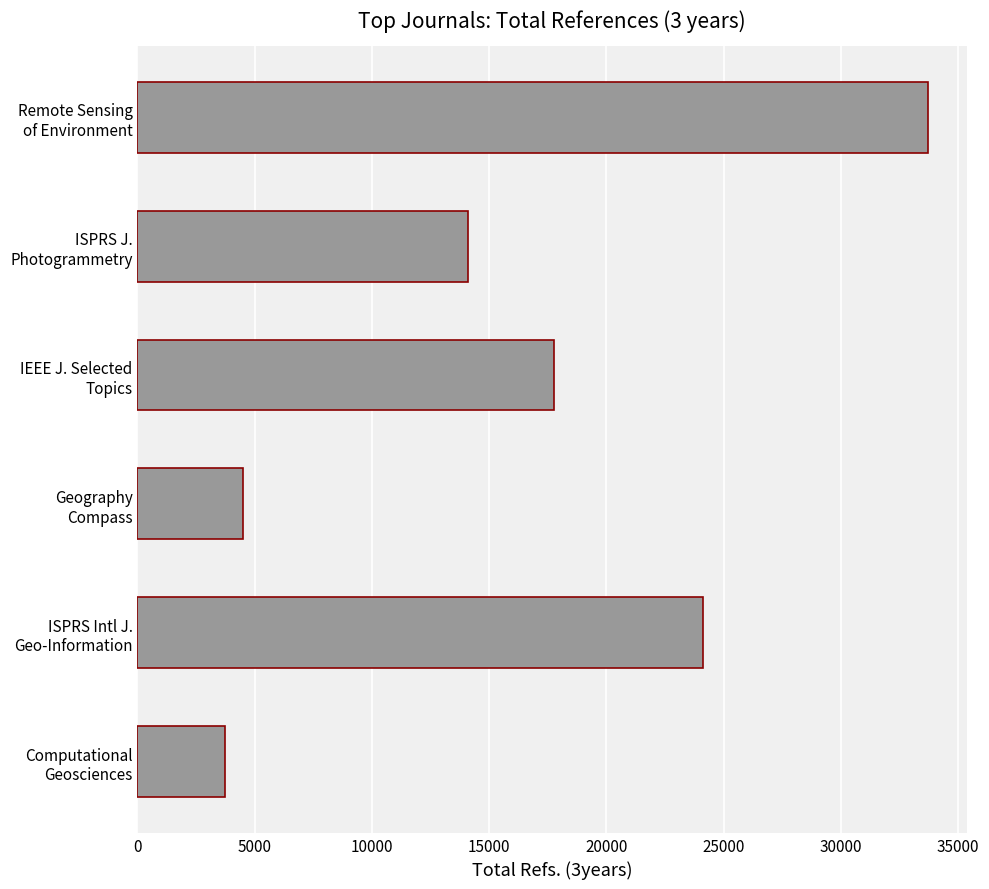

Rank the categories by value from lowest to highest.

Computational
Geosciences, Geography
Compass, ISPRS J.
Photogrammetry, IEEE J. Selected
Topics, ISPRS Intl J.
Geo-Information, Remote Sensing
of Environment